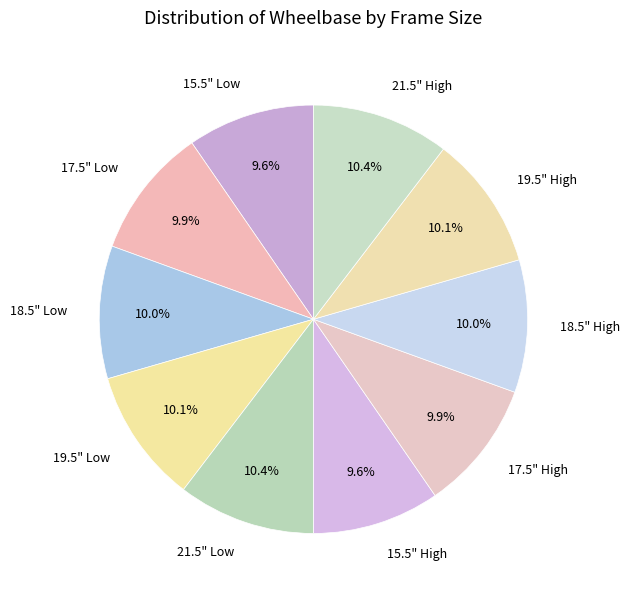

What is the ratio of the value at 18.5" Low to the value at 21.5" High?

1.0